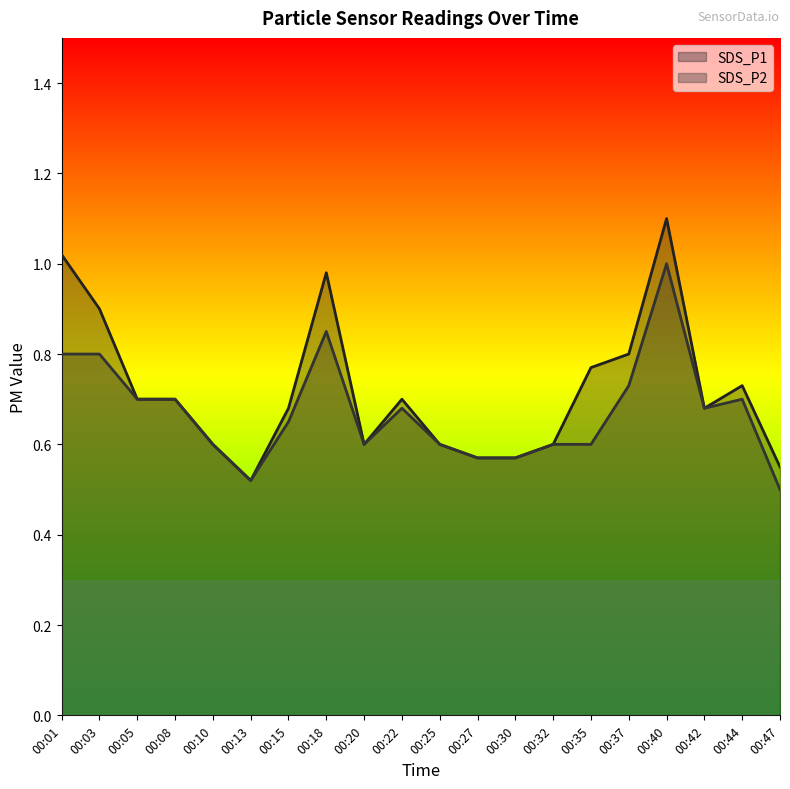

Reading right to left, what are all the values shown in this chart?

SDS_P1: 0.6	0.7	0.7	1.1	0.8	0.8	0.6	0.6	0.6	0.6	0.7	0.6	1.0	0.7	0.5	0.6	0.7	0.7	0.9	1.0
SDS_P2: 0.5	0.7	0.7	1.0	0.7	0.6	0.6	0.6	0.6	0.6	0.7	0.6	0.8	0.7	0.5	0.6	0.7	0.7	0.8	0.8